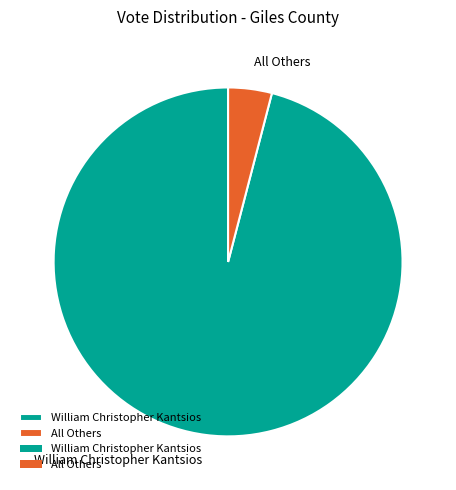

Count the number of slices in the pie.

2